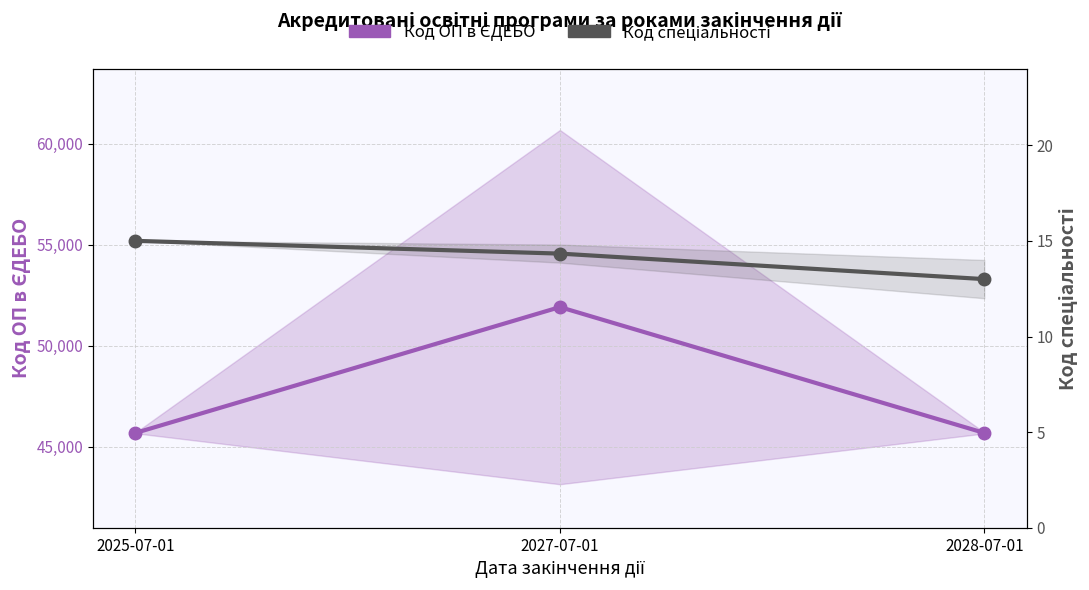

How many values in the Код ОП в ЄДЕБО series exceed 45685?

1